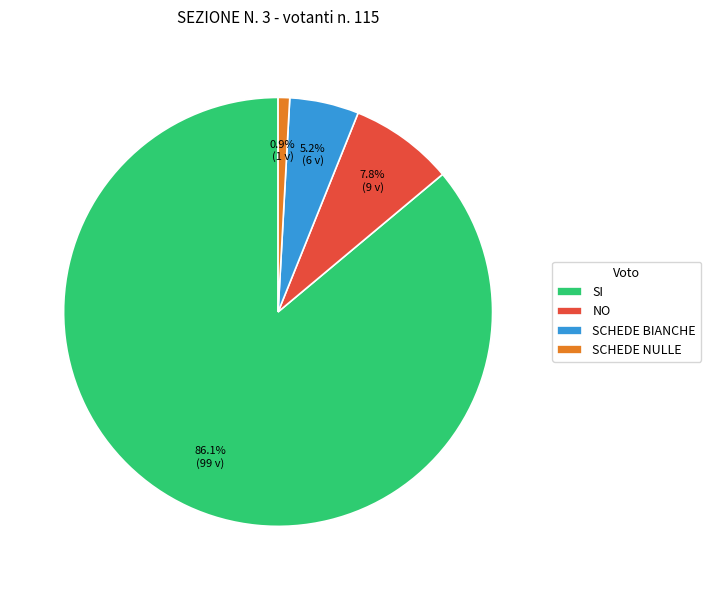

What is the total percentage of SCHEDE NULLE and SCHEDE BIANCHE?

6.1%